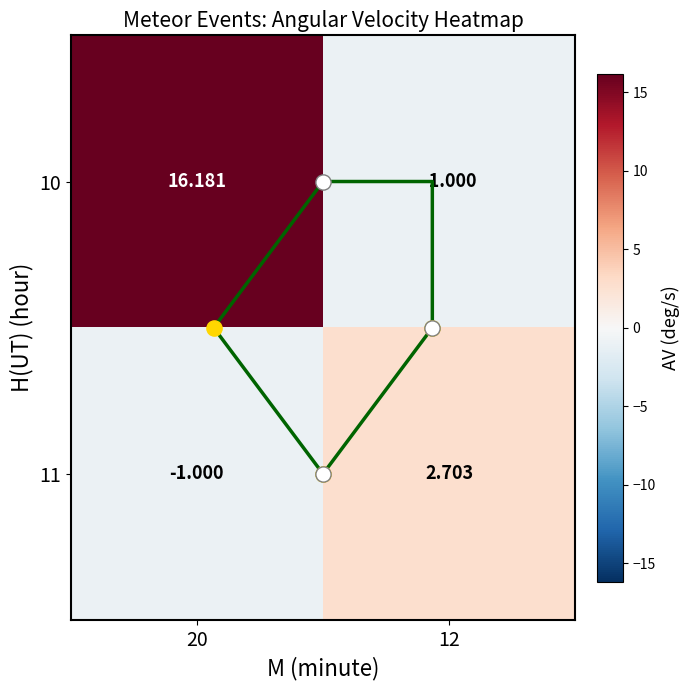

Is the value of 11 at 12 greater than the value of 10 at 12?

Yes